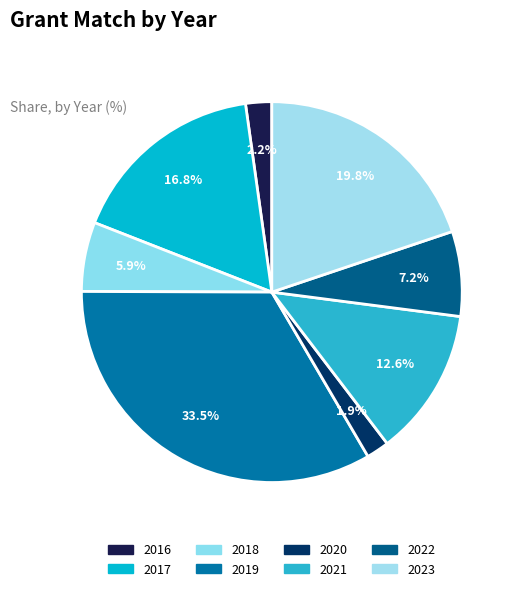

Which slice is the largest?

2019